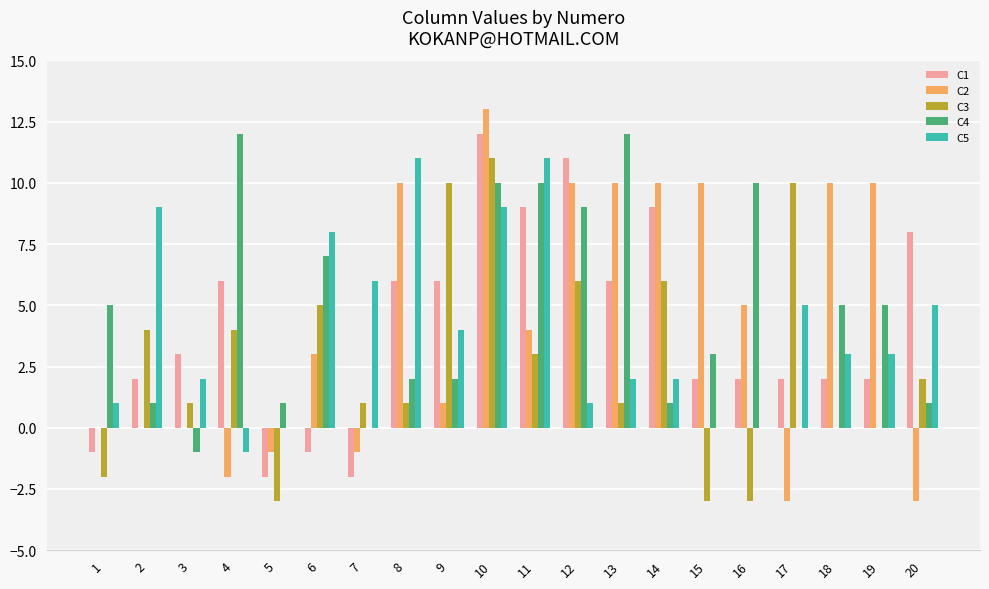

Read the C4 value at 15, to the nearest 5.

5